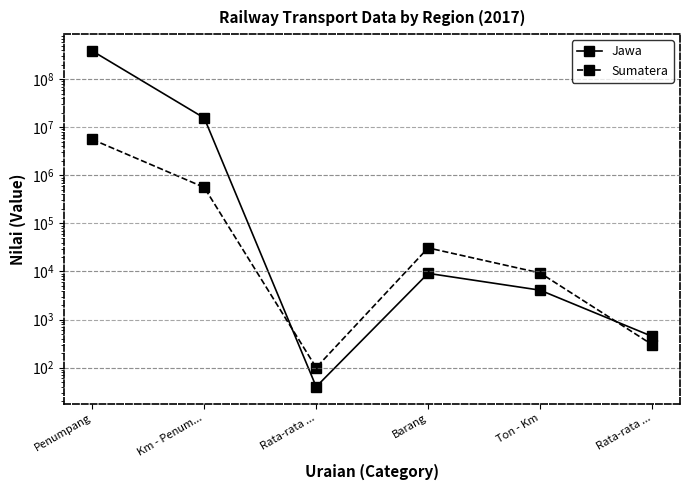

What are all the series names shown in the legend?

Jawa, Sumatera